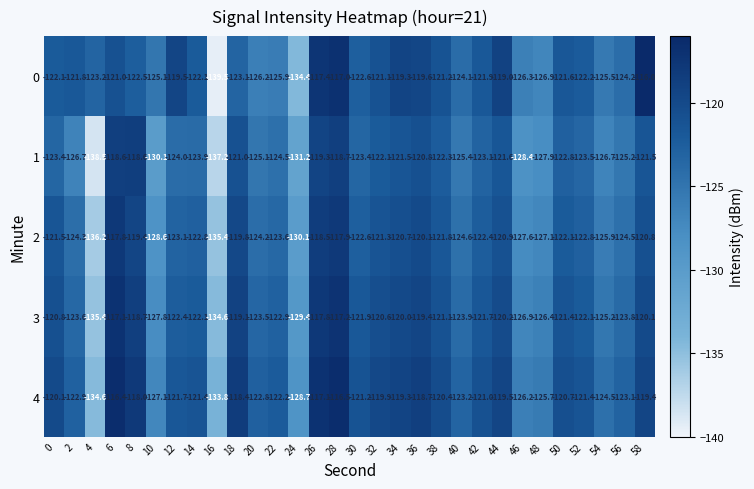

The value of 2 at 4 is -136.2. True or false?

True